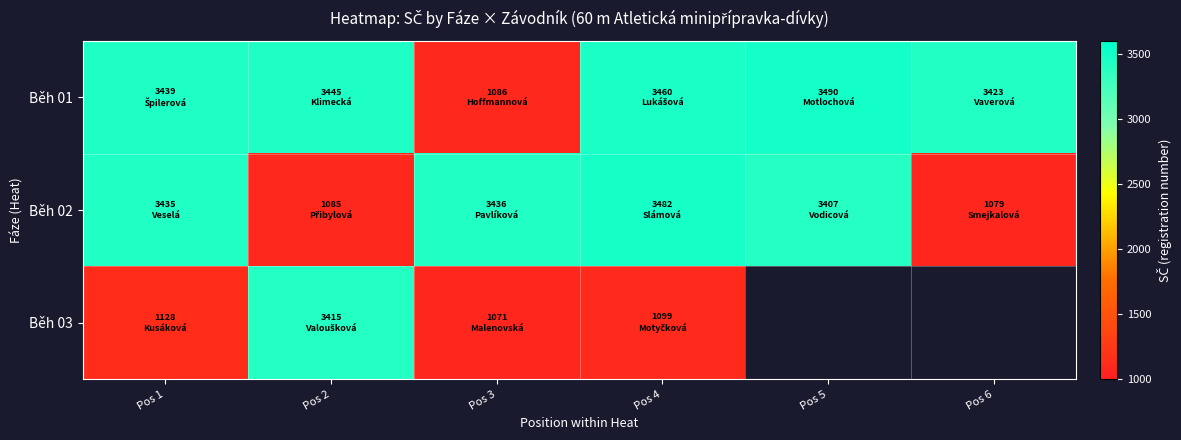

At which label does Běh 01 first exceed 3445?

Pos 4